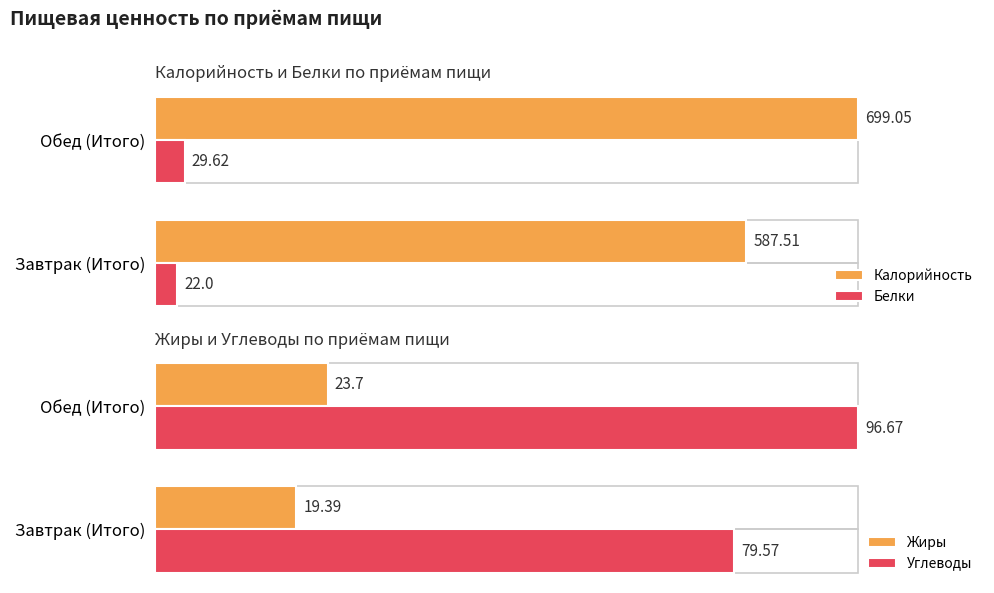

Reading left to right, what are all the values shown in this chart?

Калорийность: 587.5	699.0
Белки: 22.0	29.6
Жиры: 19.4	23.7
Углеводы: 79.6	96.7